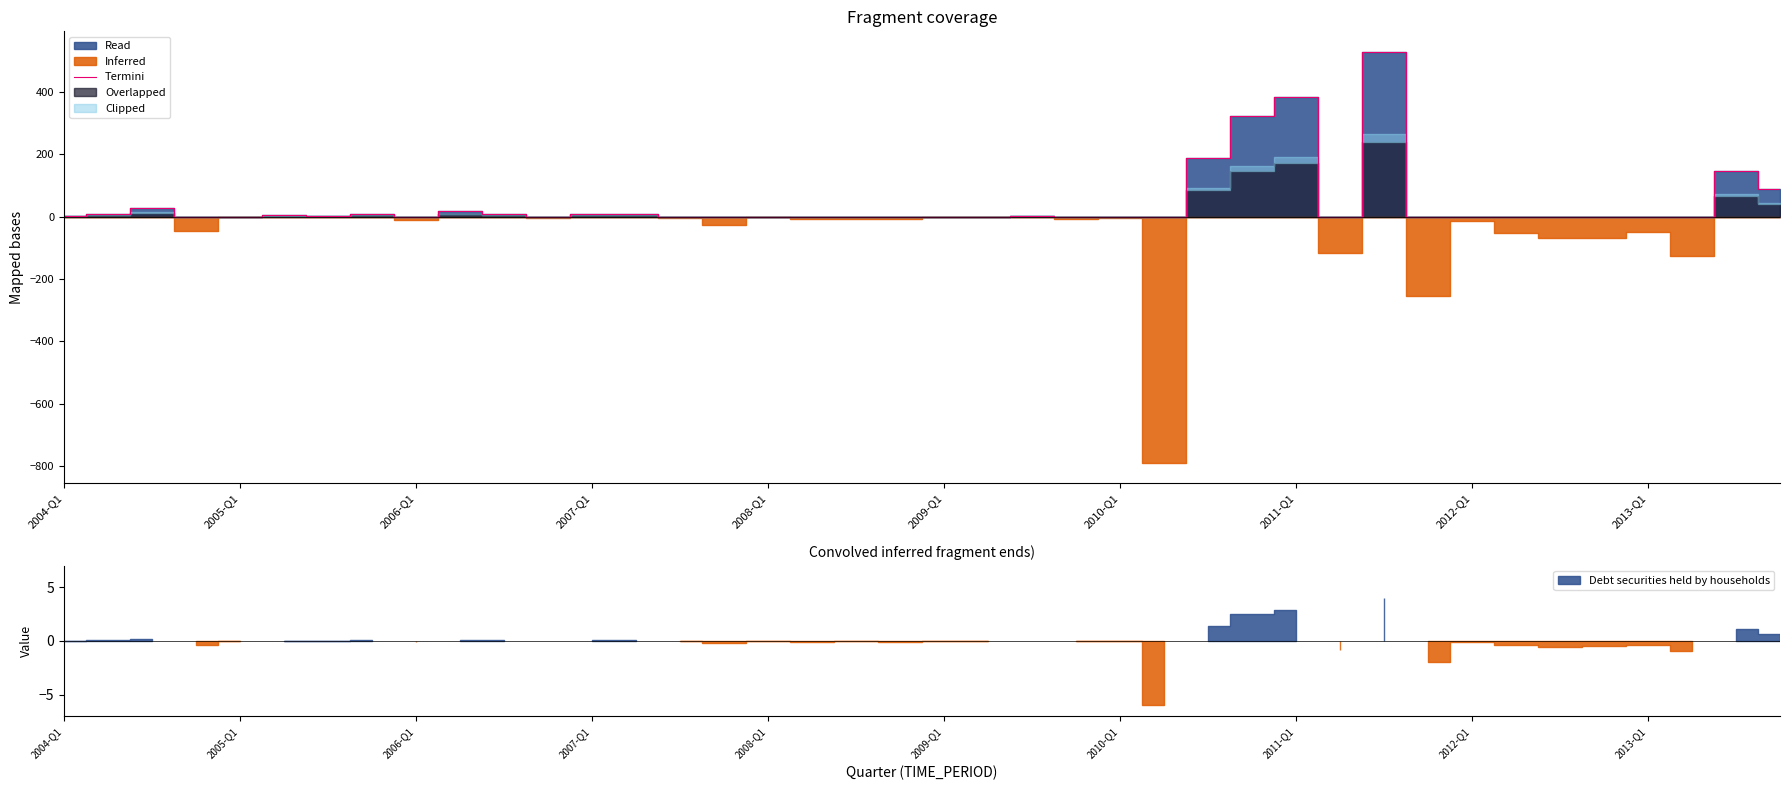

Does the chart have visible grid lines?

No